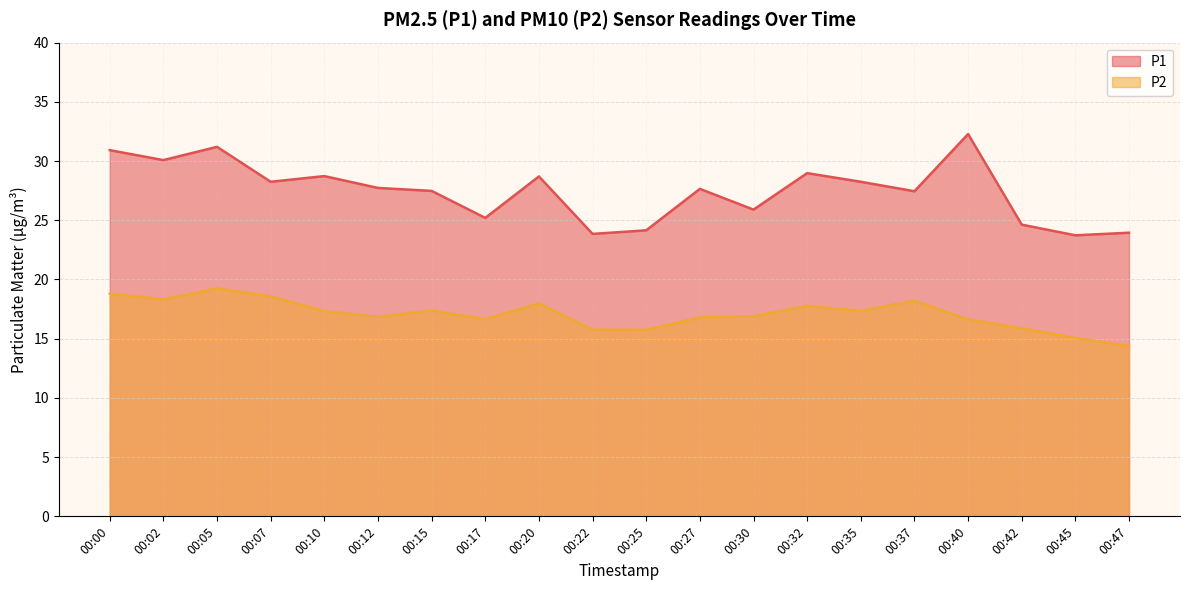

Where is P1 nearest to the value 28?

00:07